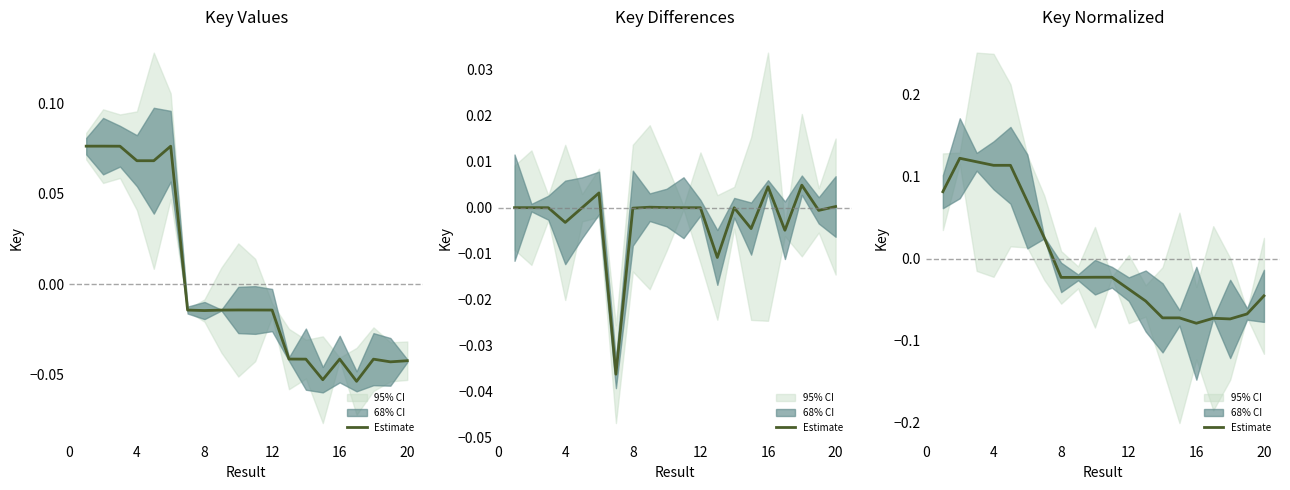

Which category has the highest value across all series?

4